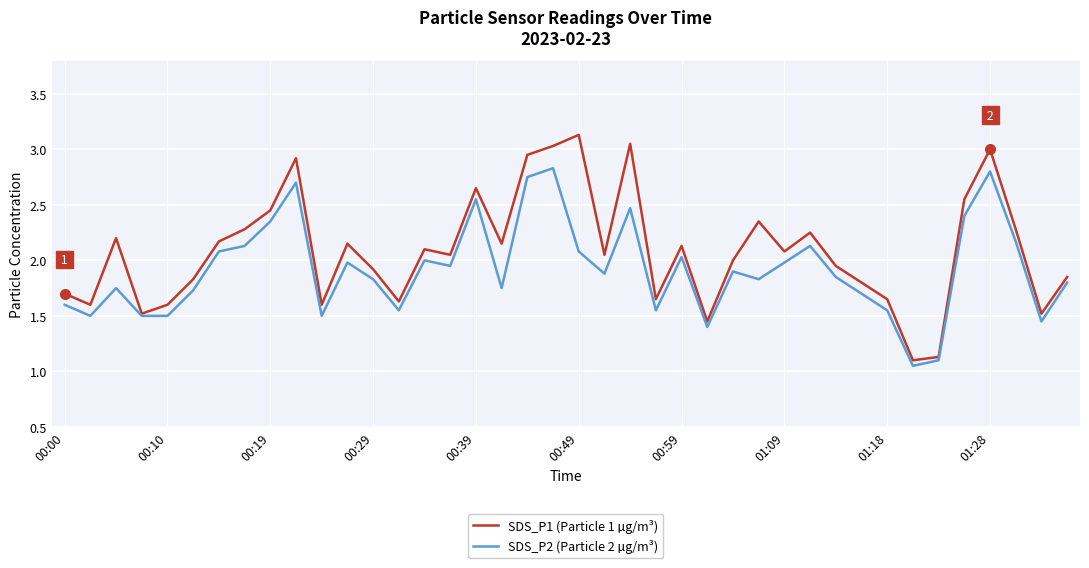

Which series has the largest total across all categories?

SDS_P1 (Particle 1 µg/m³)